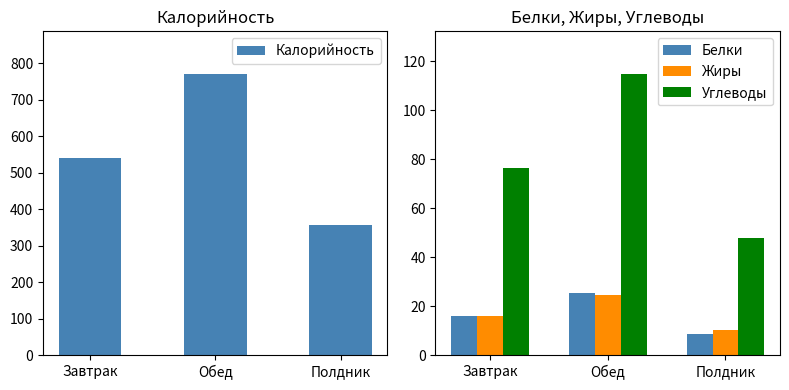

Is it true that Жиры equals 24.6 at Обед?

True